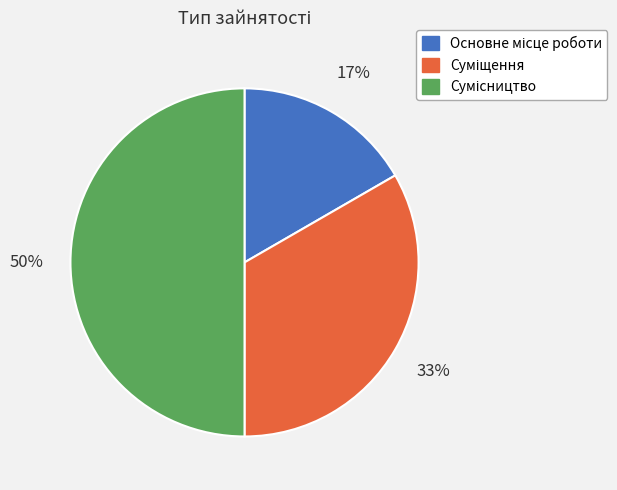

To the nearest percent, what is the average slice percentage?

33%